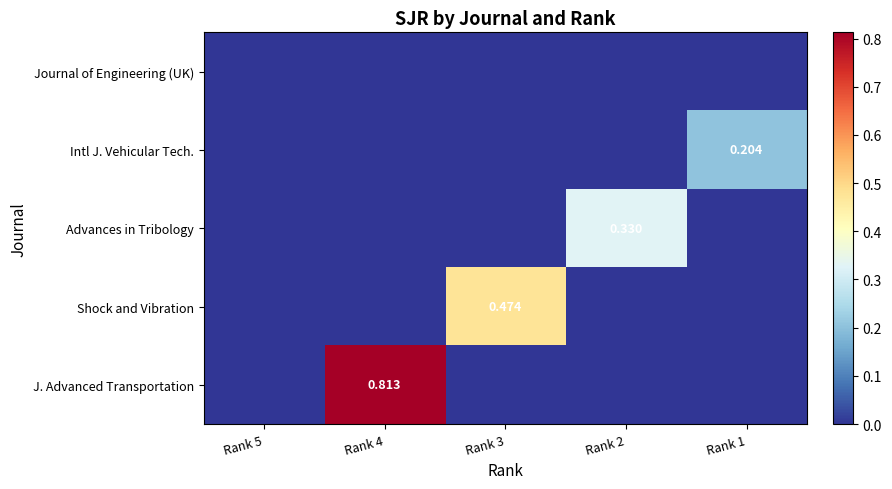

Which series has the largest total across all categories?

J. Advanced Transportation